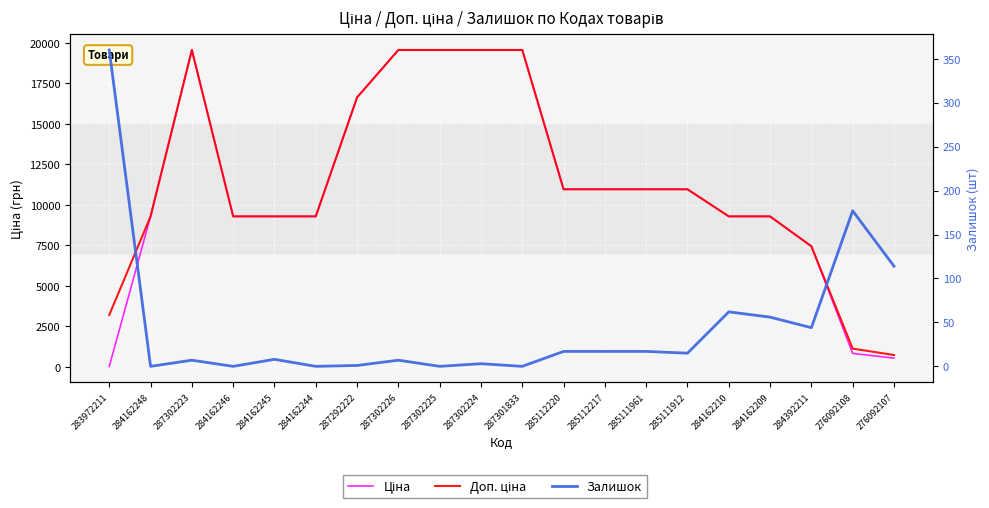

Rank the series at 285112220 from highest to lowest value.

Ціна, Доп. ціна, Залишок